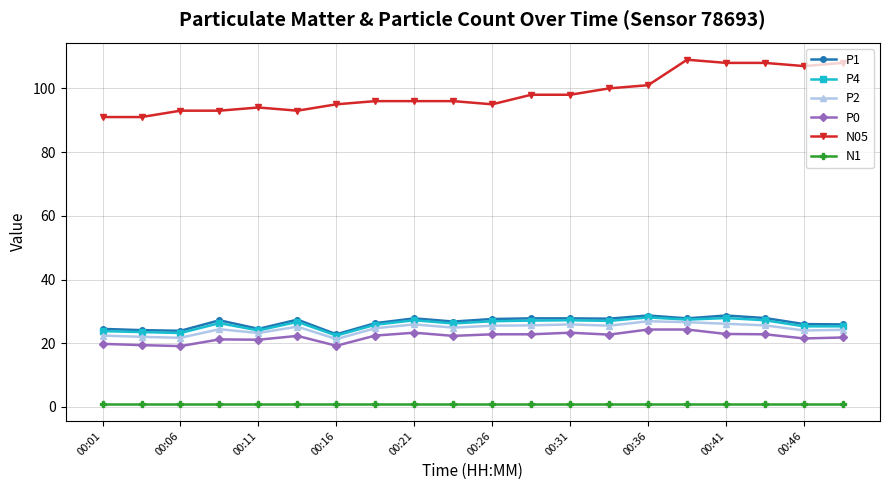

Which series has the largest range (max minus min)?

N05